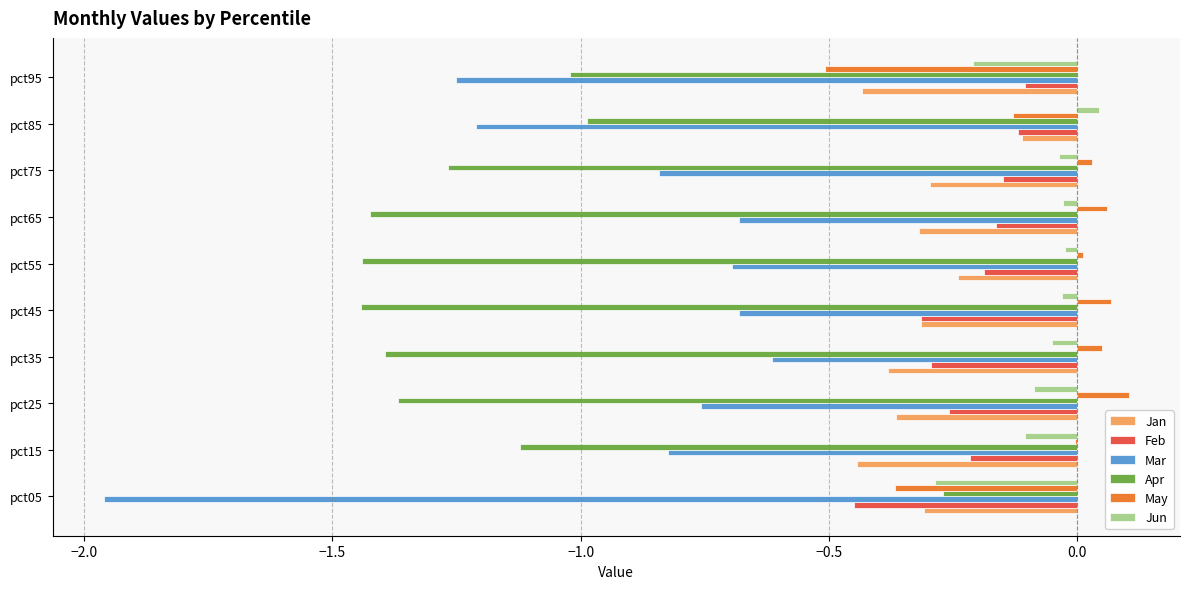

What is the sum of all Mar values?

-9.5